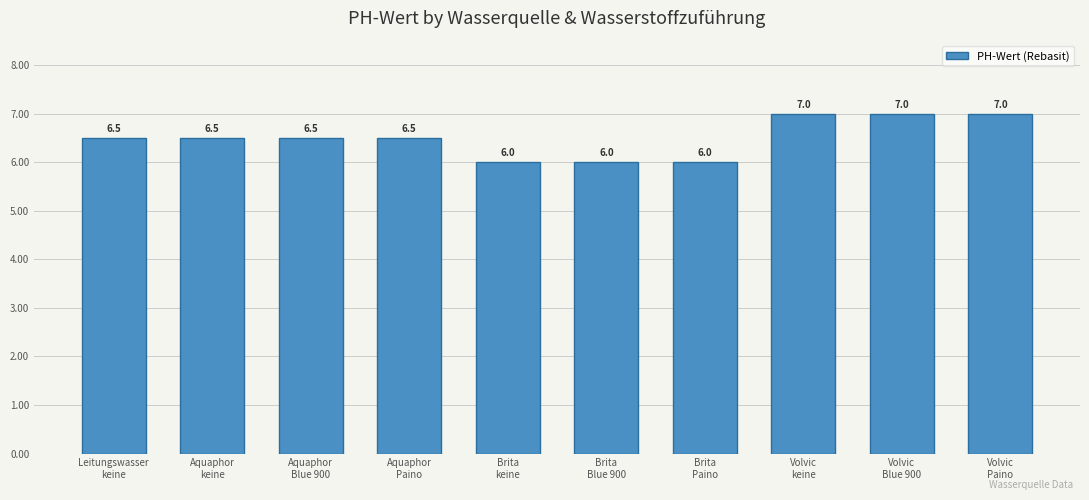

What is the average value?

6.5